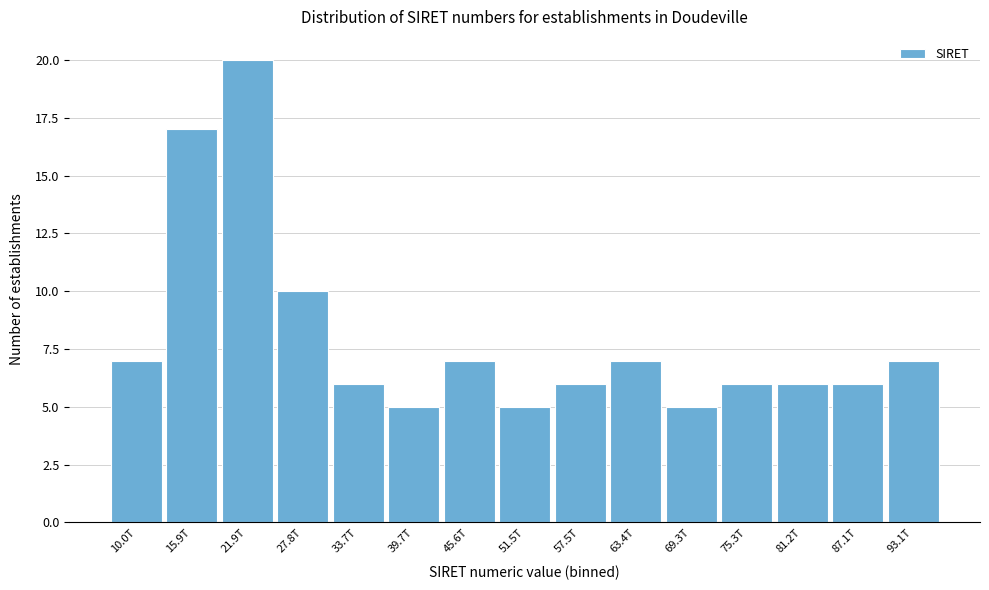

Reading left to right, extract all data points from this chart.

10.0T=7	15.9T=17	21.9T=20	27.8T=10	33.7T=6	39.7T=5	45.6T=7	51.5T=5	57.5T=6	63.4T=7	69.3T=5	75.3T=6	81.2T=6	87.1T=6	93.1T=7